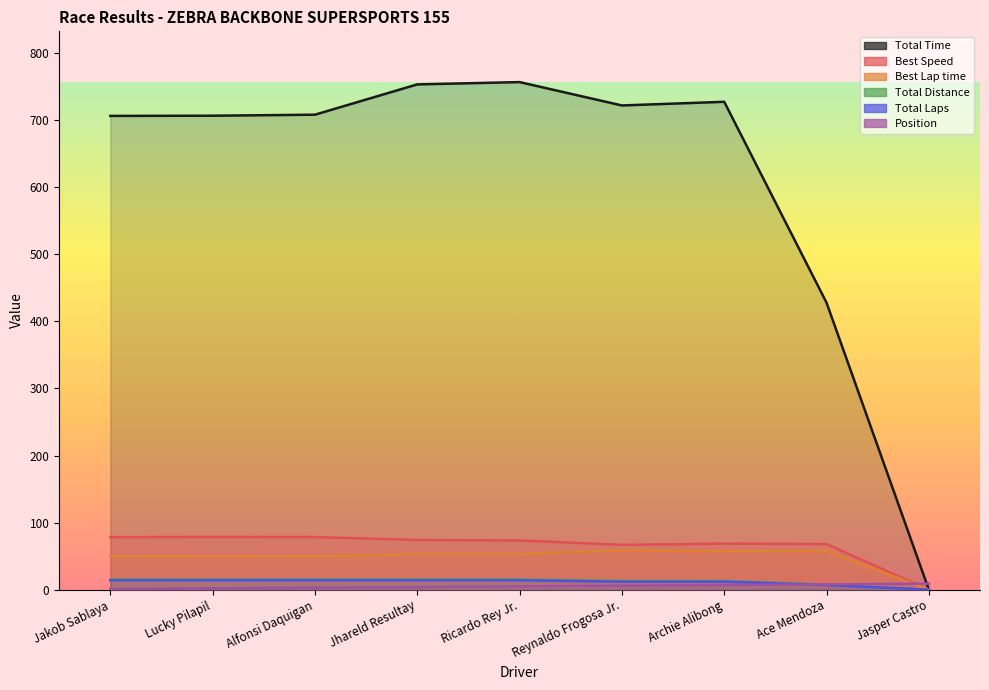

True or false: Total Time and Position intersect in this chart.

True